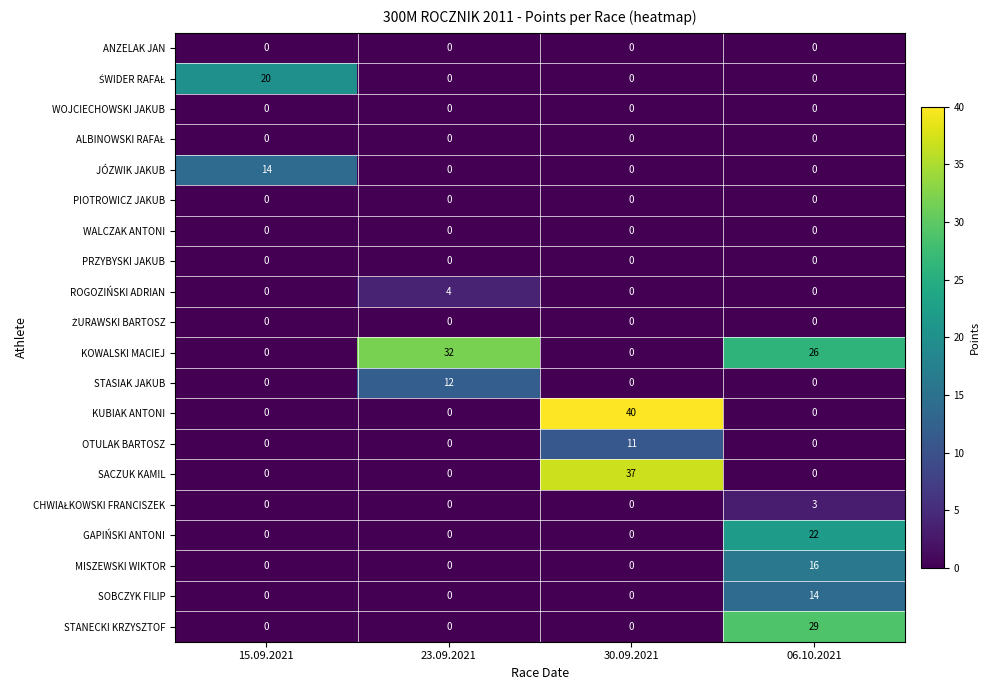

What is the sum of all GAPIŃSKI ANTONI values?

22